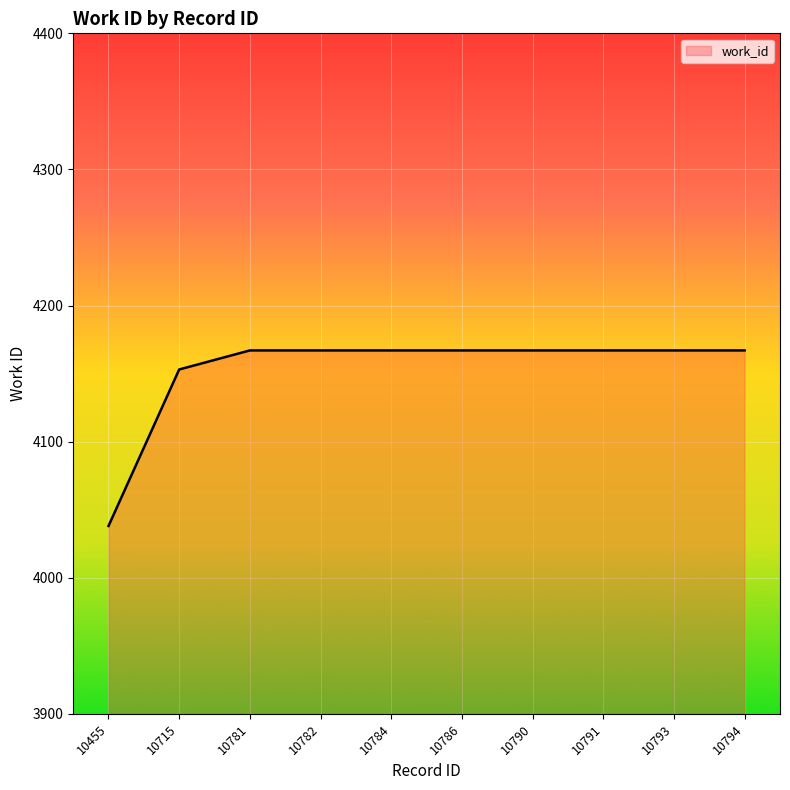

What is the change in value from 10715 to 10790?

+14